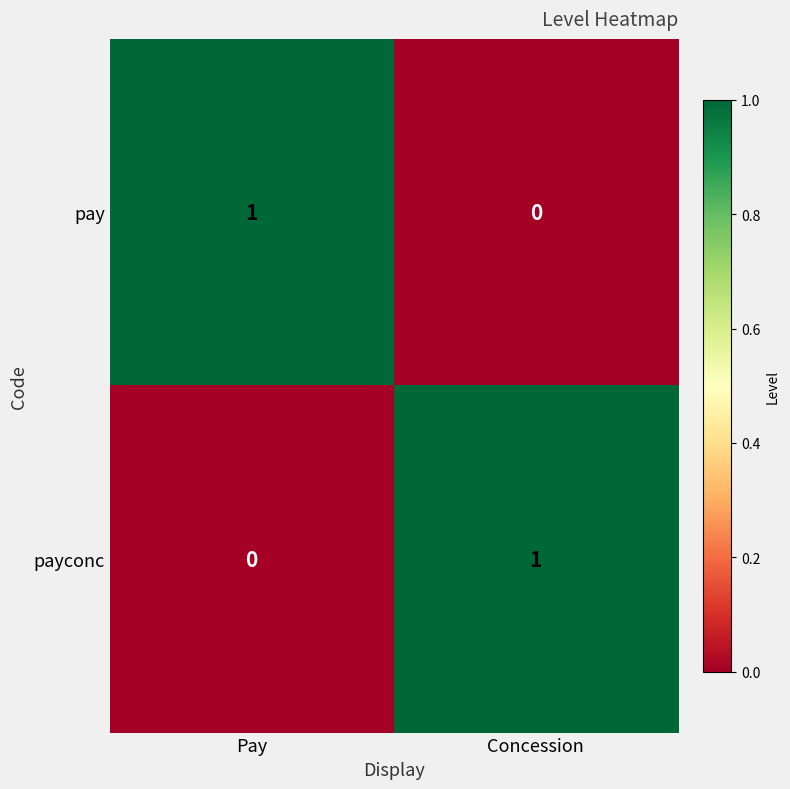

Reading left to right, list all the values displayed in this chart.

pay: 1	0
payconc: 0	1